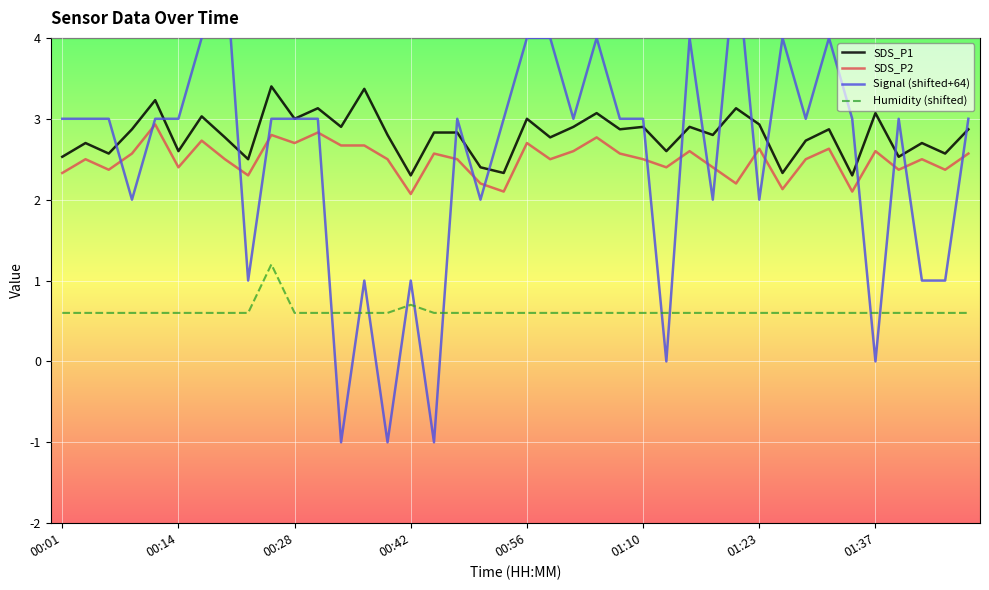

The value of SDS_P2 at 01:23 is 2.6. True or false?

True